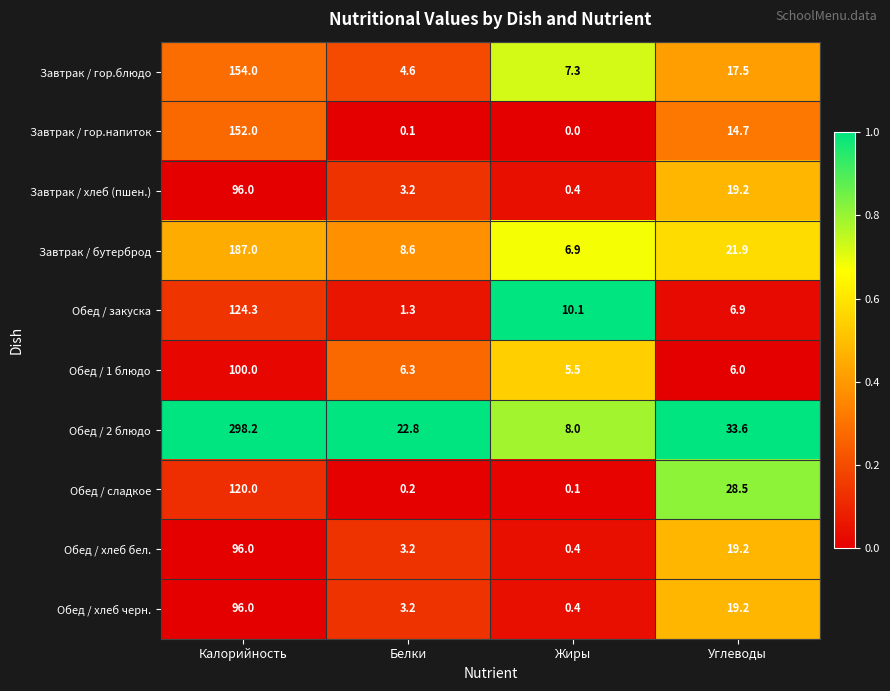

What is the difference between the highest and lowest values at Жиры?

10.1